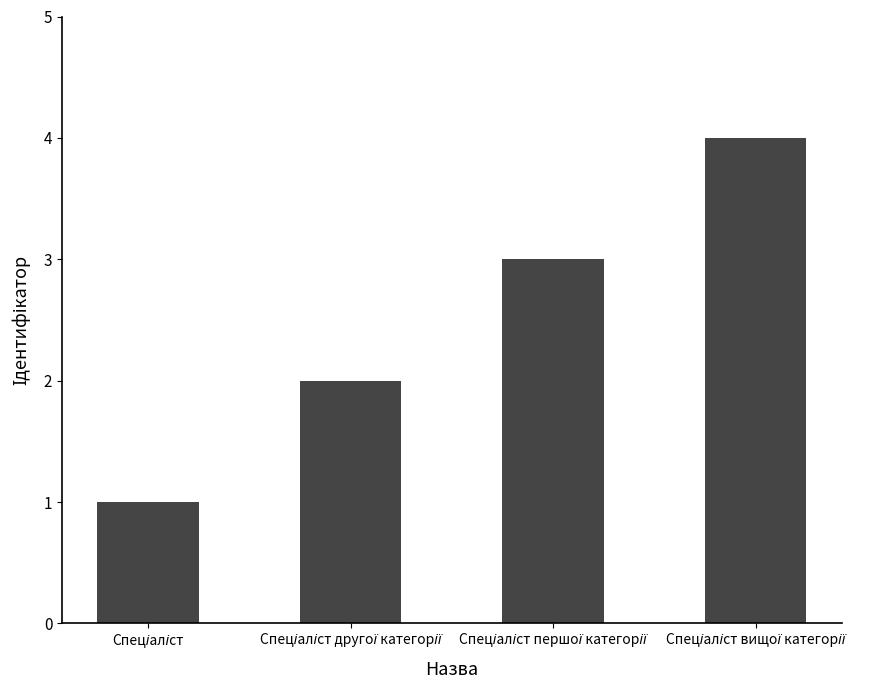

Count the values in the range 2 to 4.

3